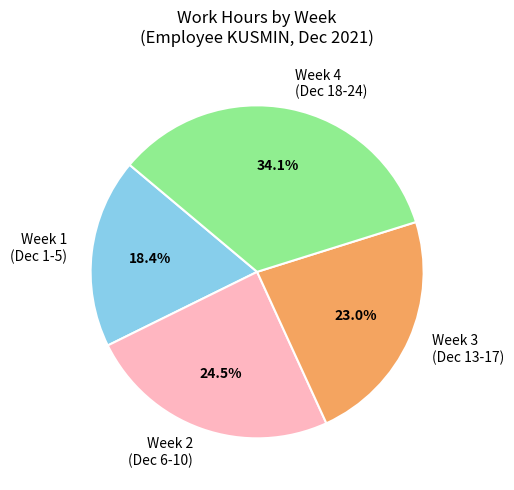

What is the ratio of the value at Week 4 (Dec 18-24) to the value at Week 3 (Dec 13-17)?

1.5